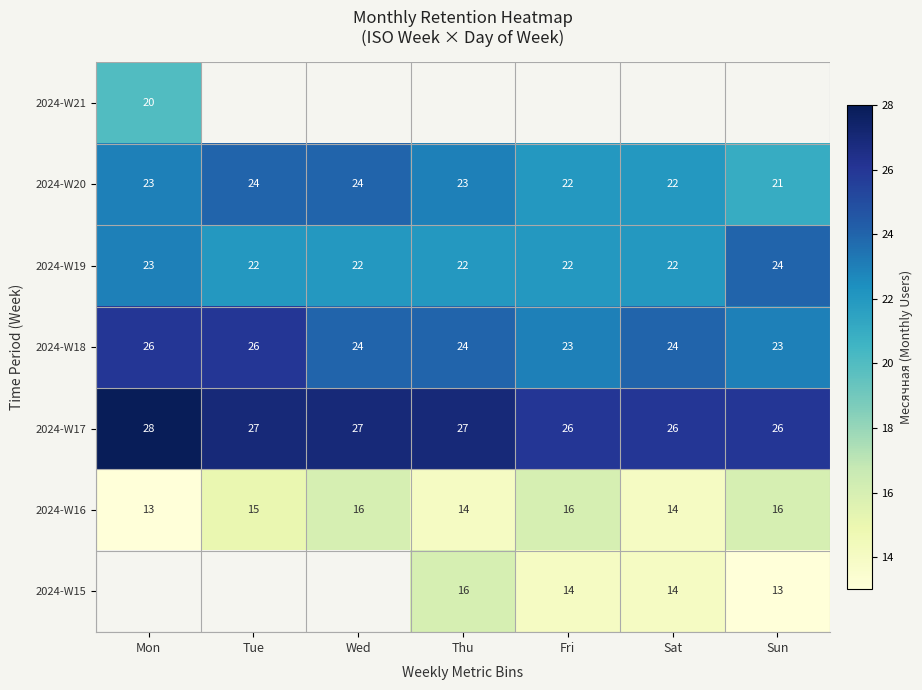

What is the average value of the 2024-W17 series?

26.7